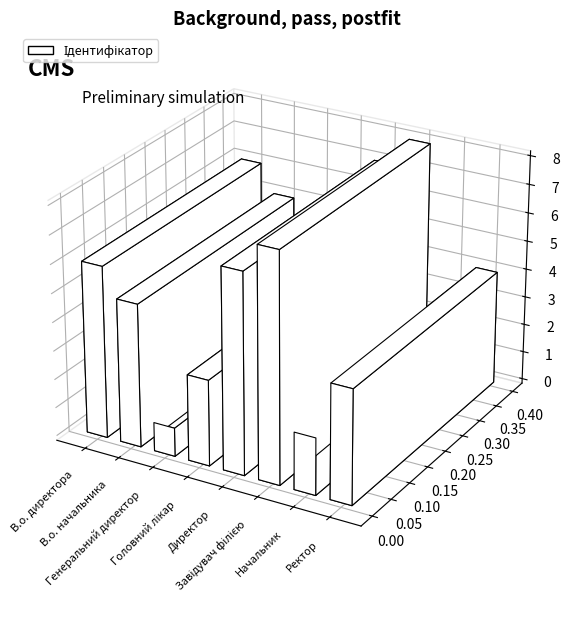

Which category has the lowest value across all series?

Генеральний директор